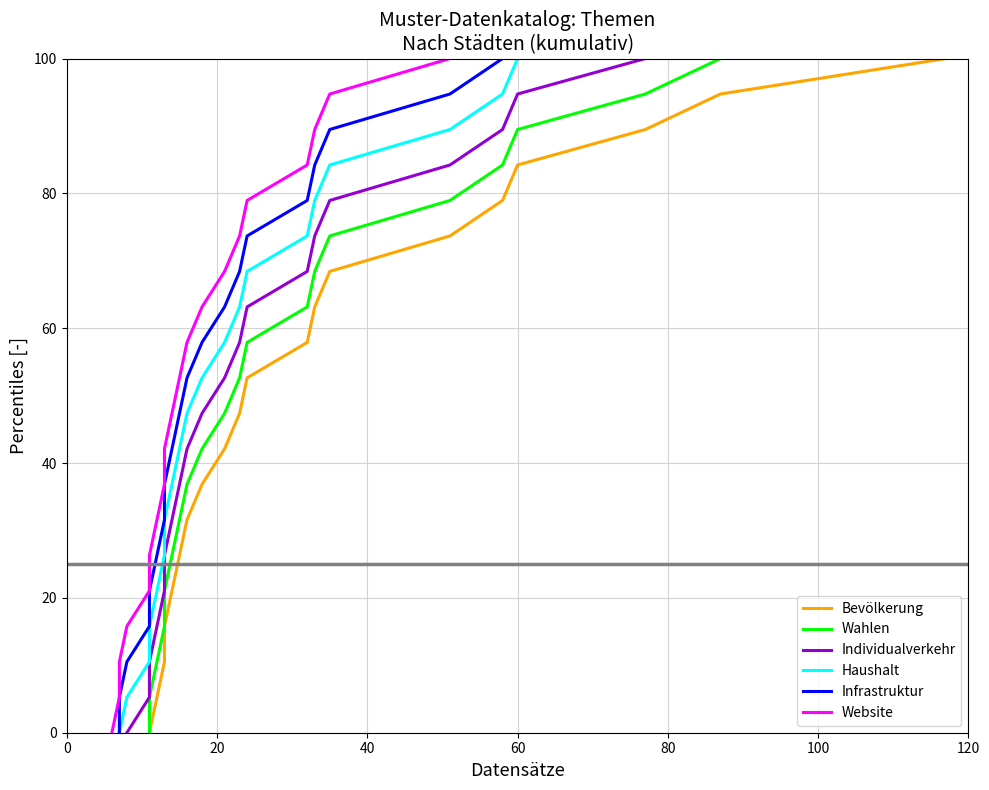

What is the maximum value shown in the chart?

100.0